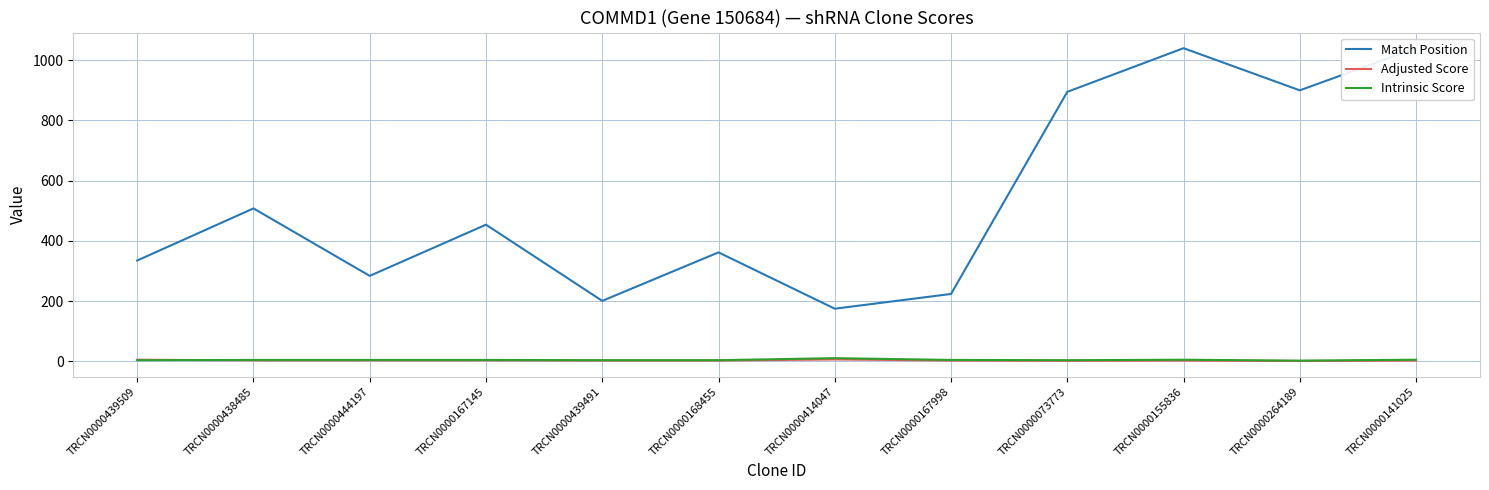

Which category has the lowest value in the Intrinsic Score series?

TRCN0000264189